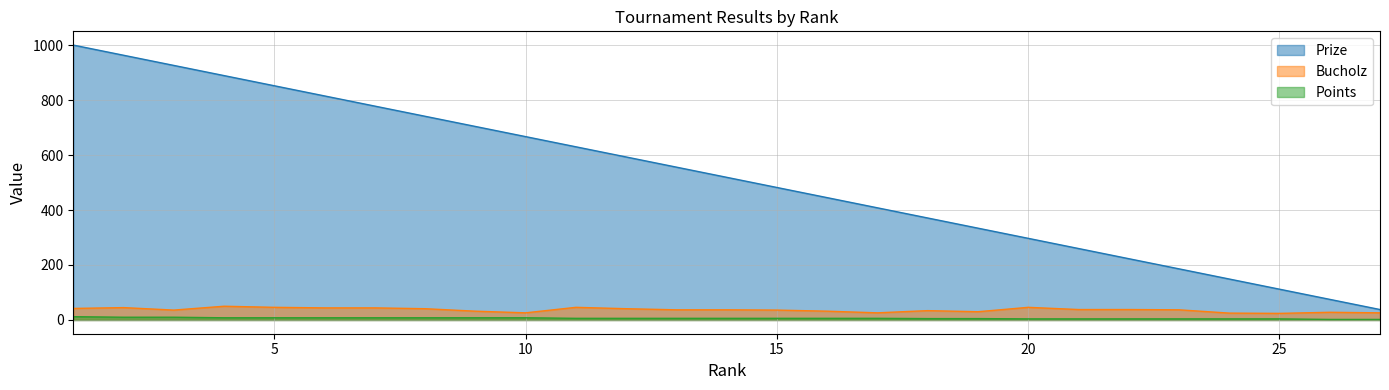

What is the value of the Points point at the 26th from the left?

2